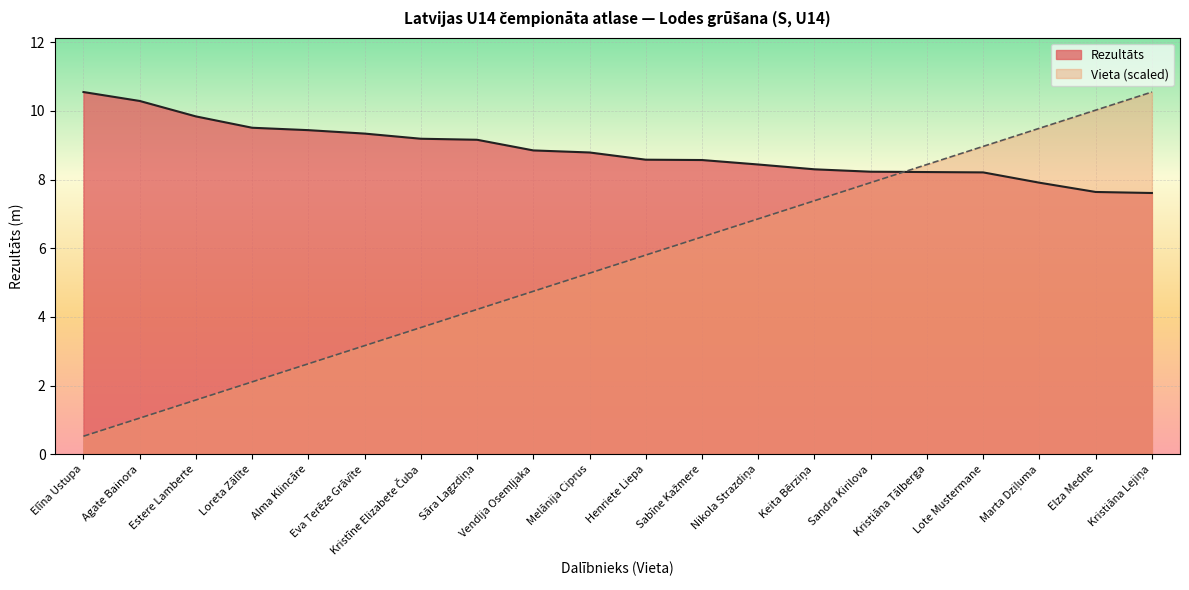

The Rezultāts series shows 16.8 at Estere Lamberte. True or false?

False